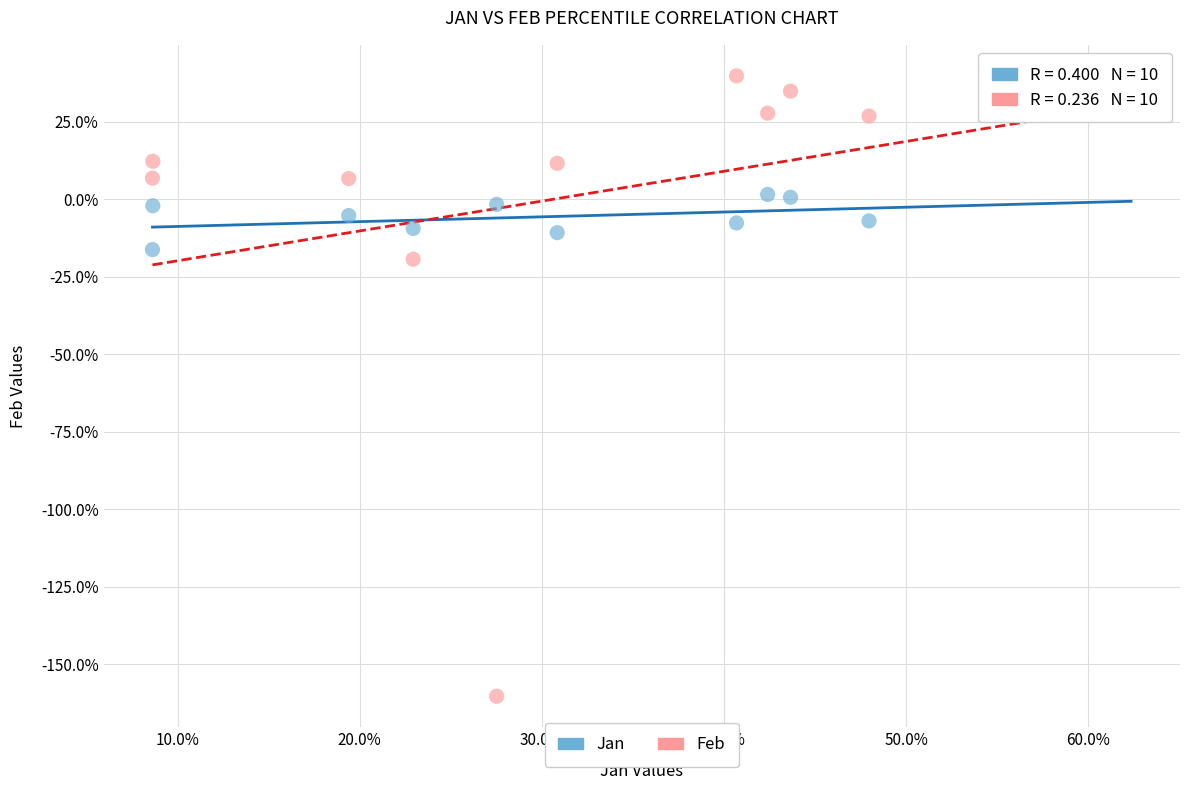

Which series has the largest Y range (max minus min)?

Feb